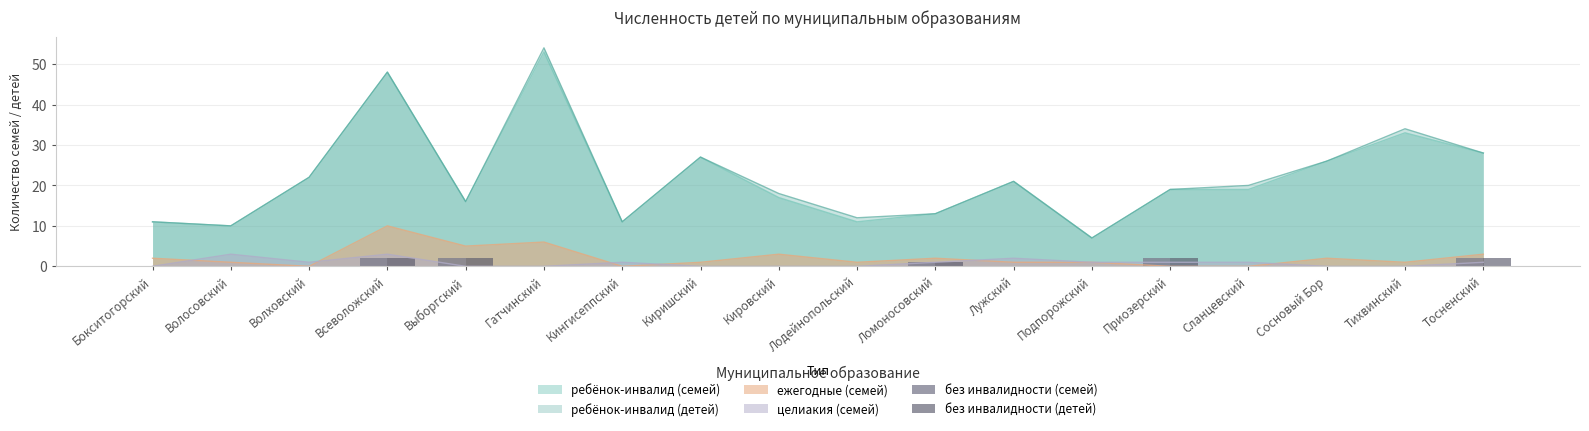

Is the value of ежегодные (семей) at Лодейнопольский greater than the value of ребёнок-инвалид (детей) at Сланцевский?

No